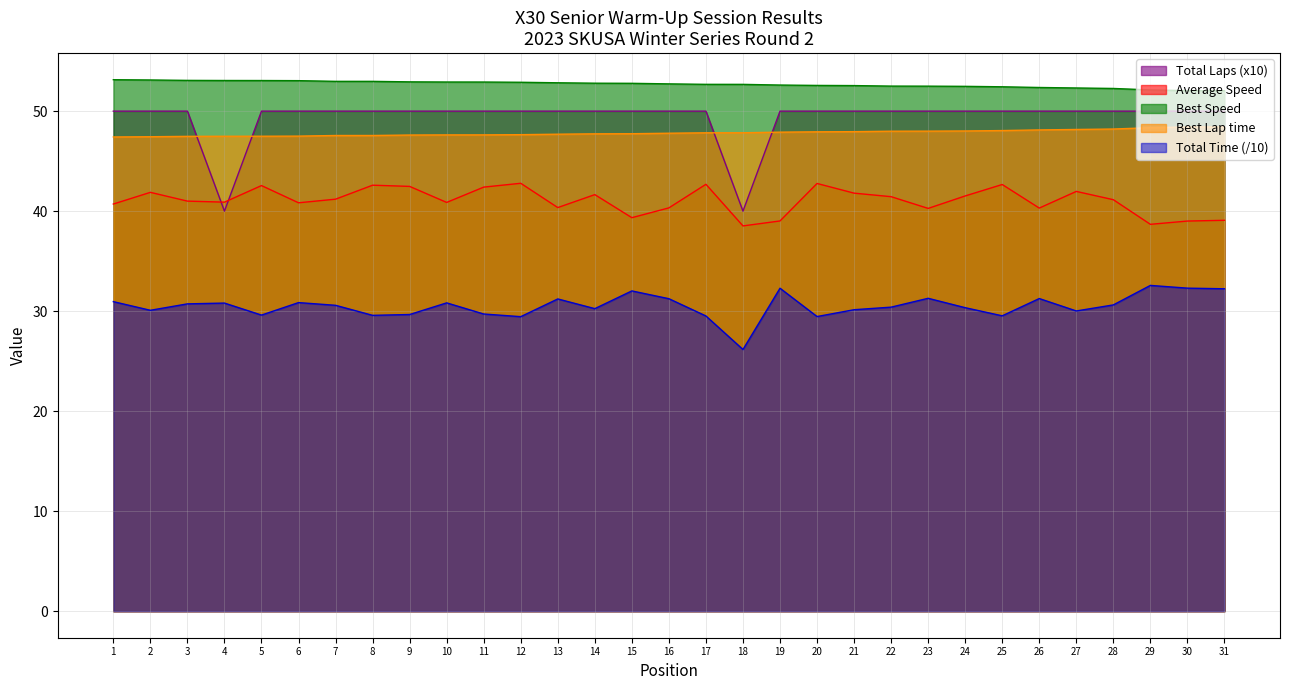

Between 18 and 27, which series saw the biggest shift?

Total Laps (x10)